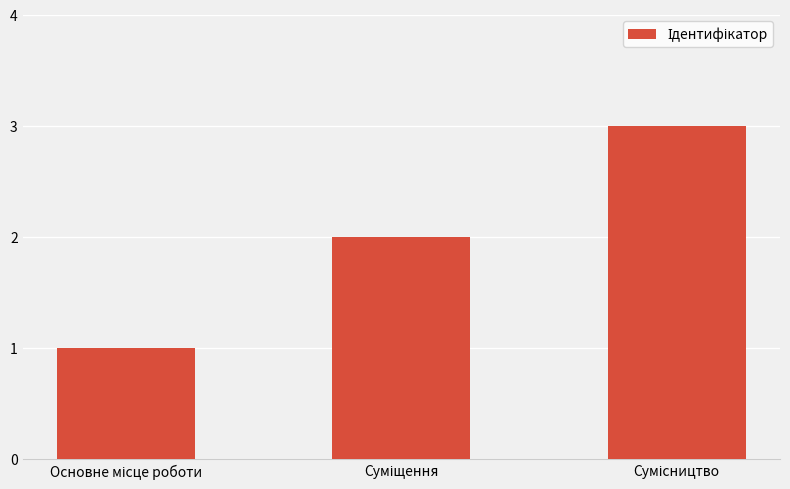

What is the maximum value shown in the chart?

3